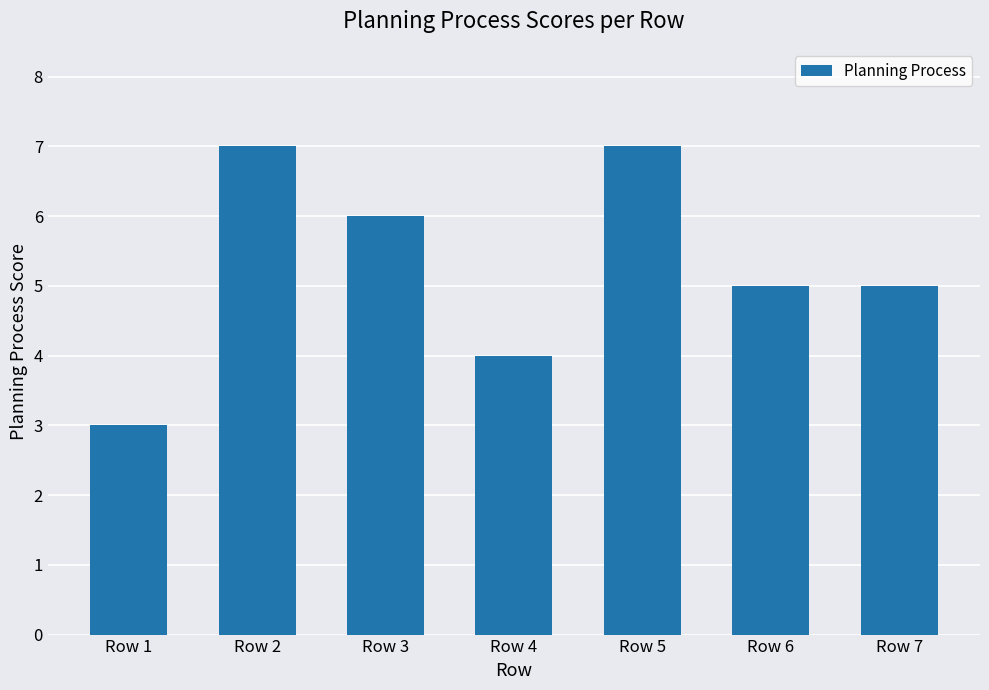

True or false: the data shows 9 at Row 7.

False